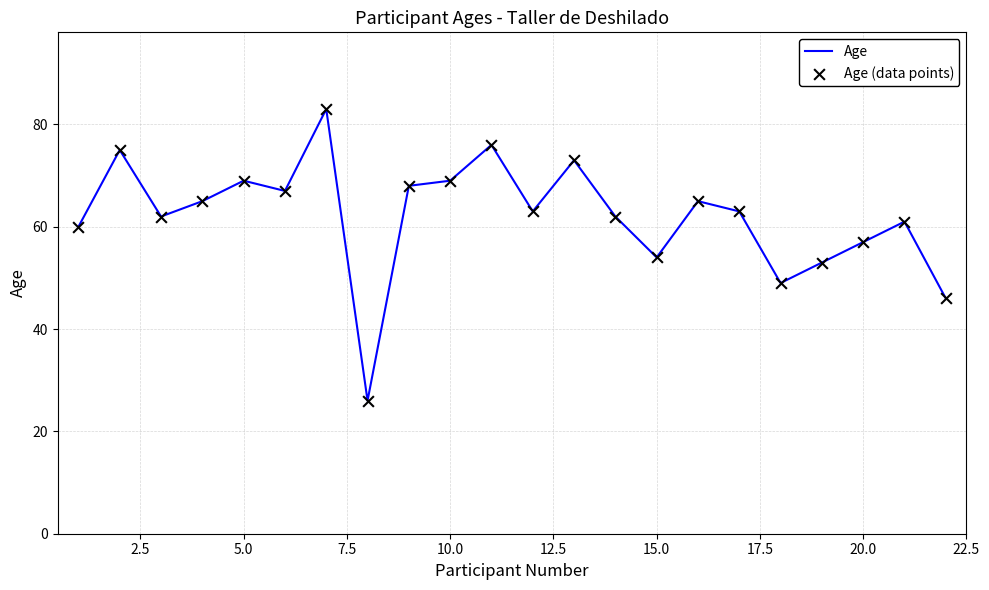

What is the difference between the maximum and minimum values?

57